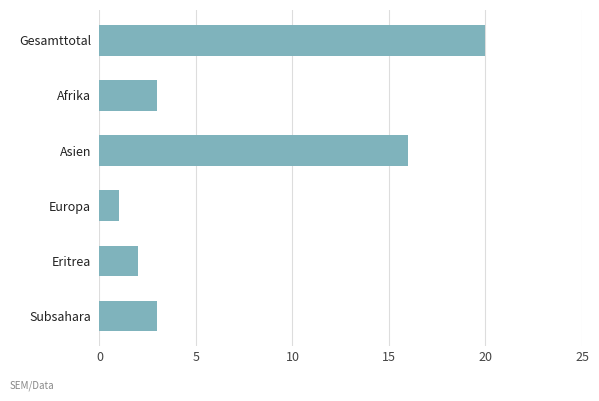

Where is the data nearest to the value 10?

Asien